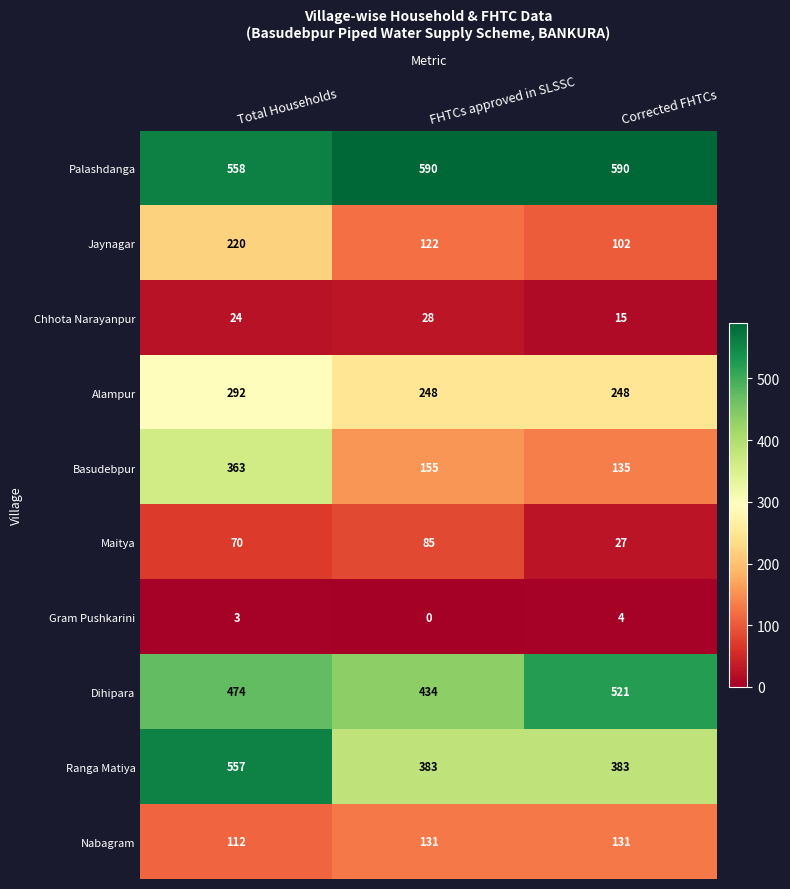

Reading left to right, transcribe all the data shown in this chart.

Palashdanga: 558	590	590
Jaynagar: 220	122	102
Chhota Narayanpur: 24	28	15
Alampur: 292	248	248
Basudebpur: 363	155	135
Maitya: 70	85	27
Gram Pushkarini: 3	0	4
Dihipara: 474	434	521
Ranga Matiya: 557	383	383
Nabagram: 112	131	131